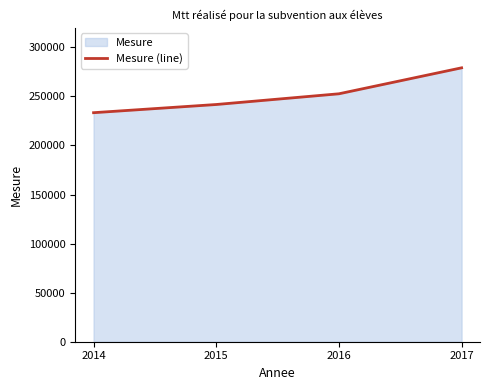

Reading left to right, list all the values displayed in this chart.

233405	241750	252671	279140